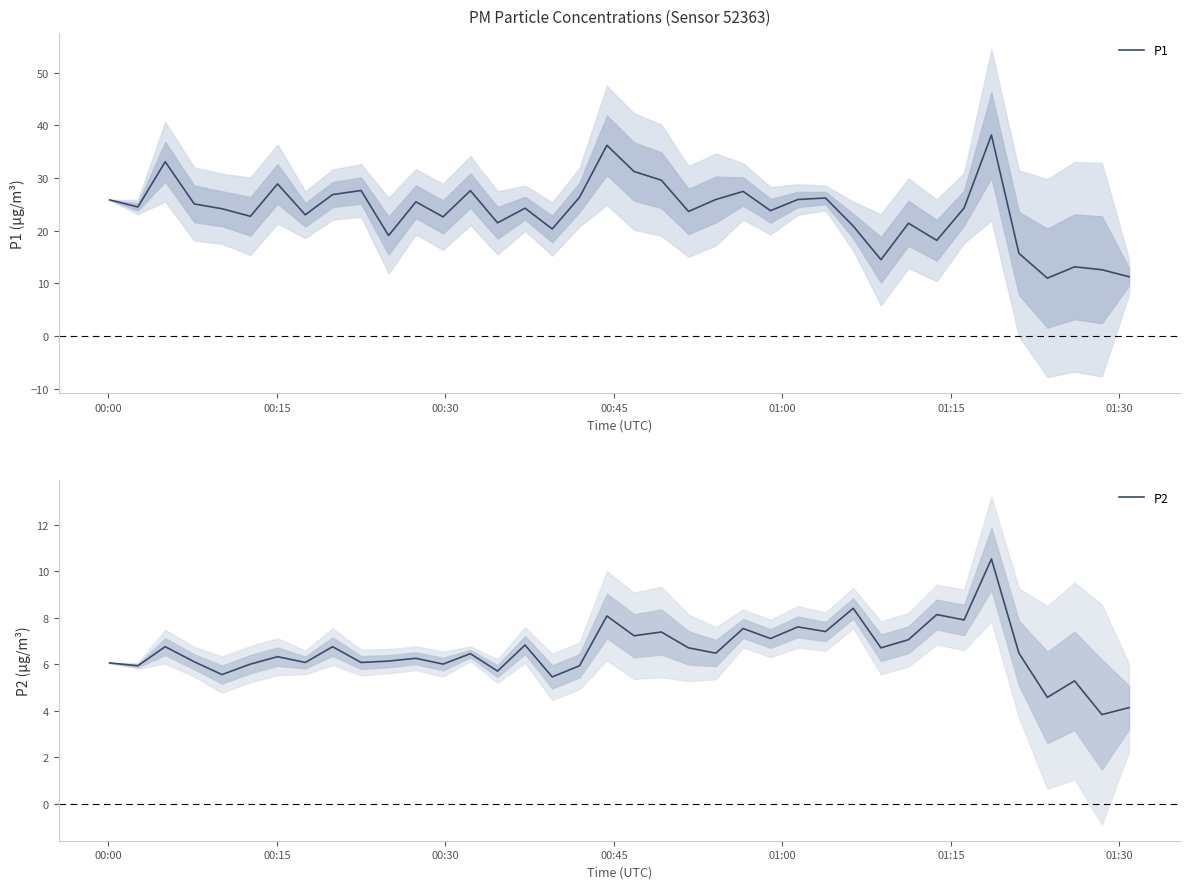

True or false: P2 and P1 cross at least once.

False